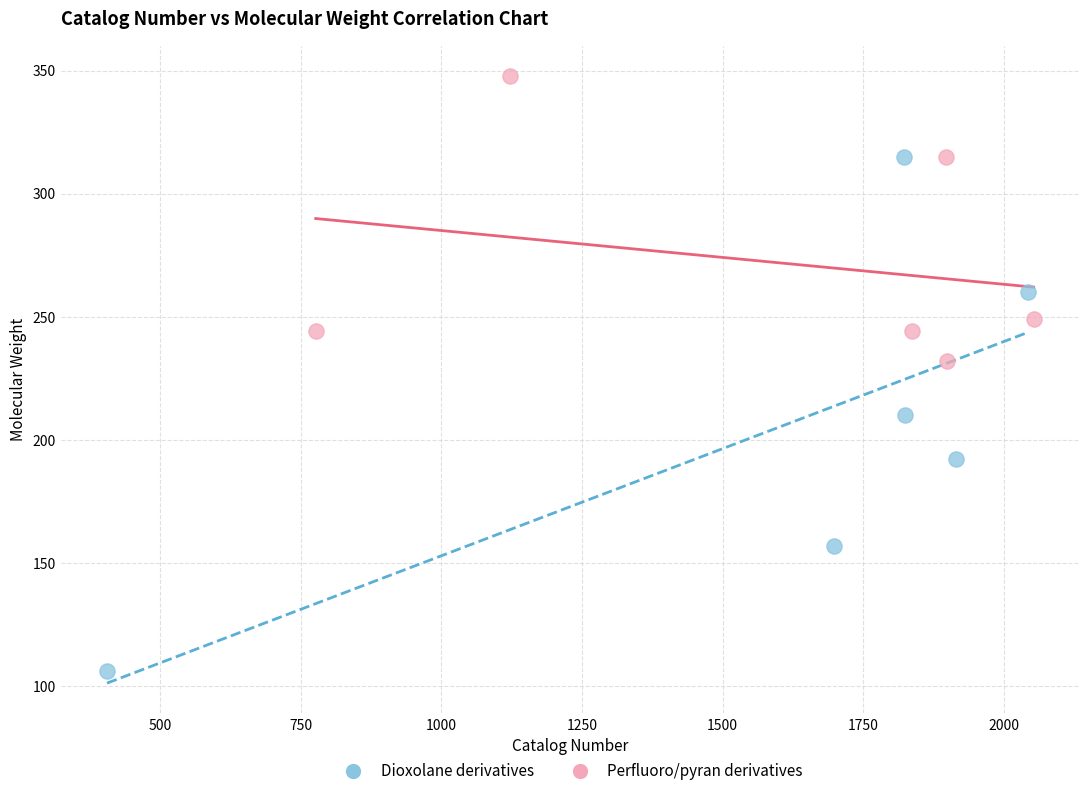

Which series has the widest spread of Y values?

Dioxolane derivatives